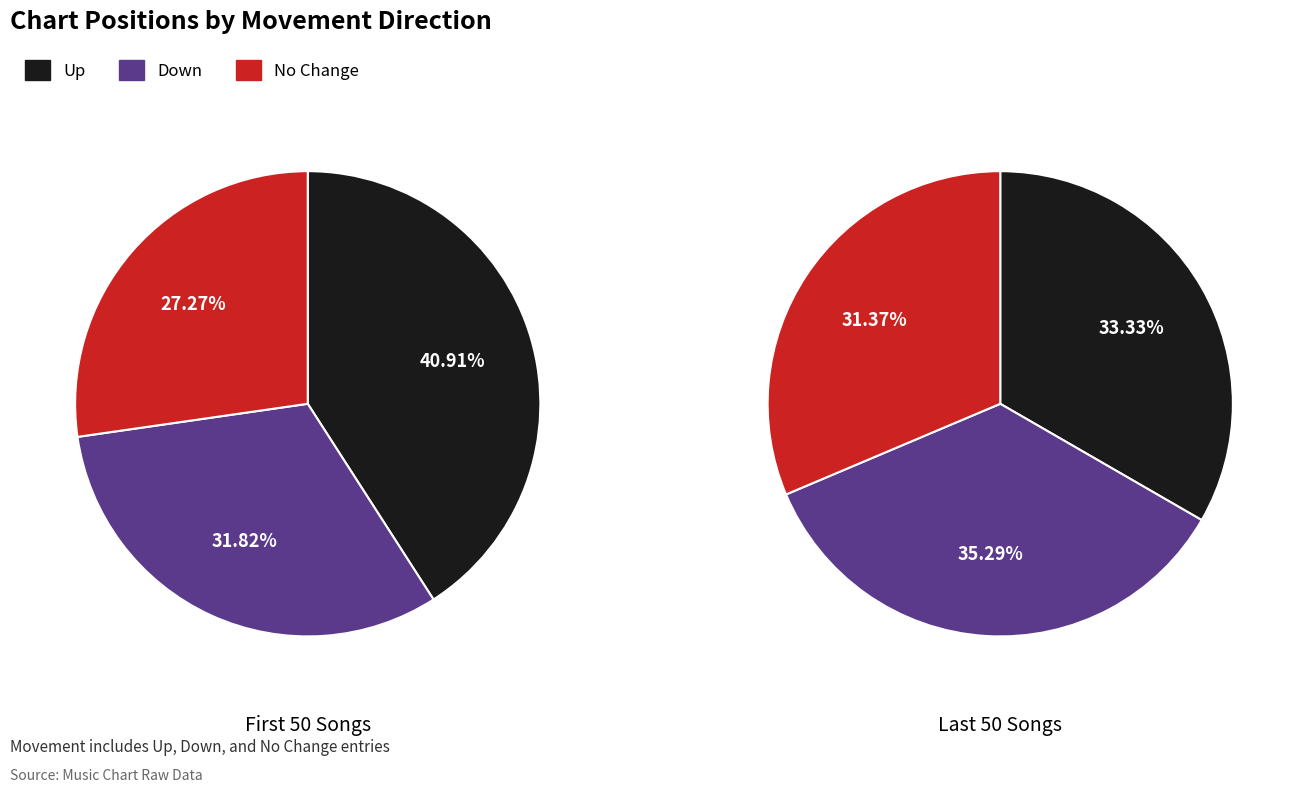

True or false: up accounts for 61% of the total.

False